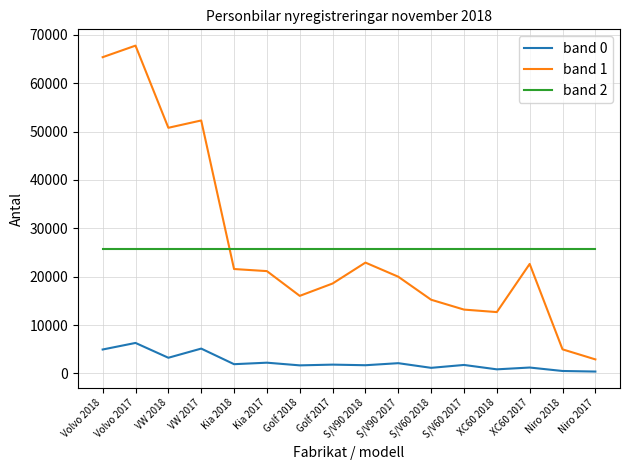

List the series in order of their peak value, highest first.

band 1, band 2, band 0